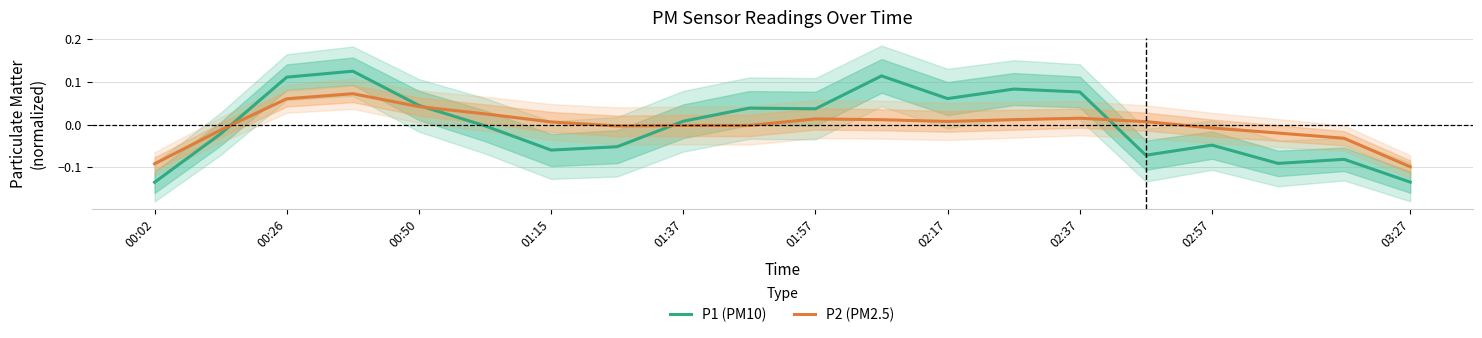

How many lines are shown in the chart?

2